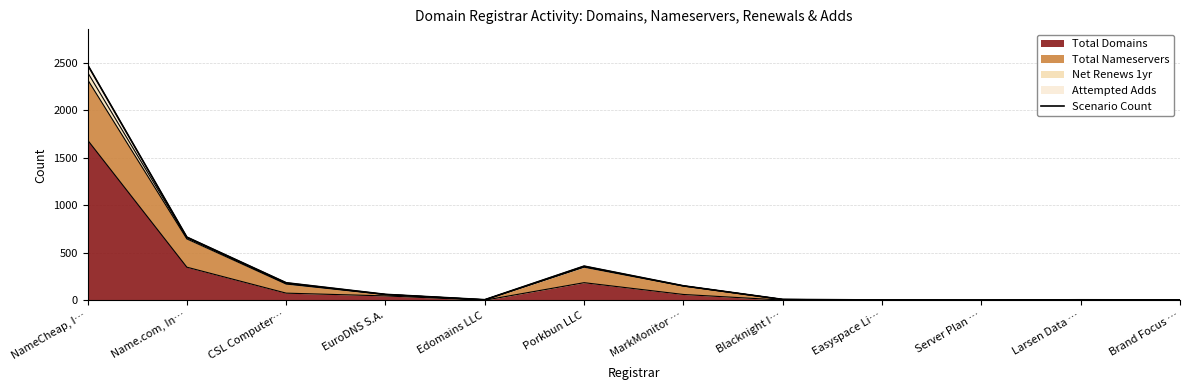

What is the difference between the values at Brand Focus … and Edomains LLC?

2